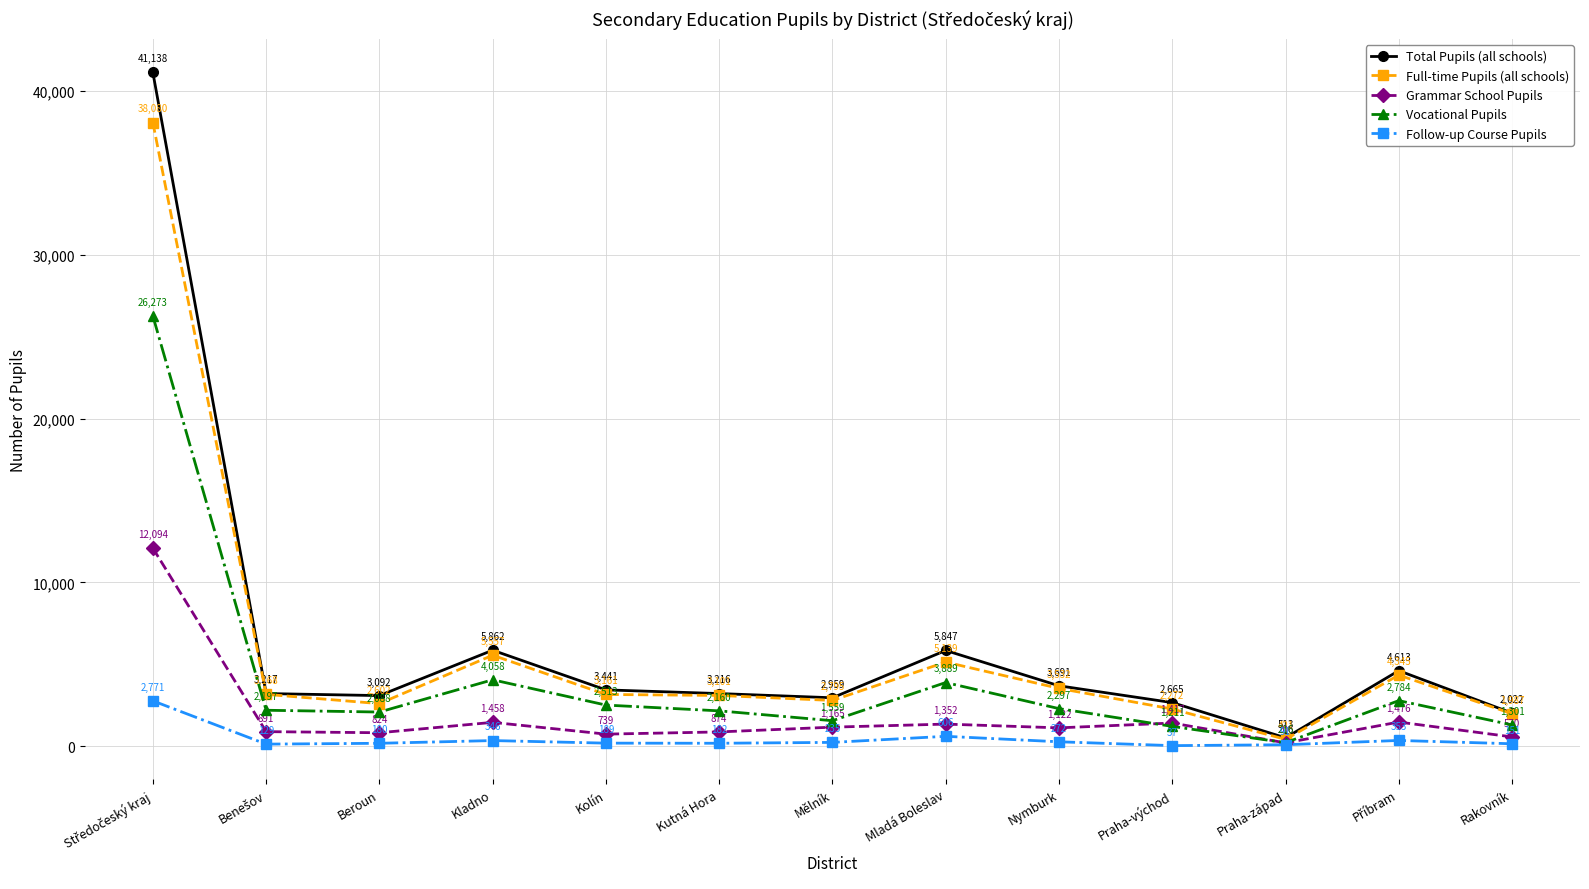

At which label is Full-time Pupils (all schools) closest to 19250?

Kladno